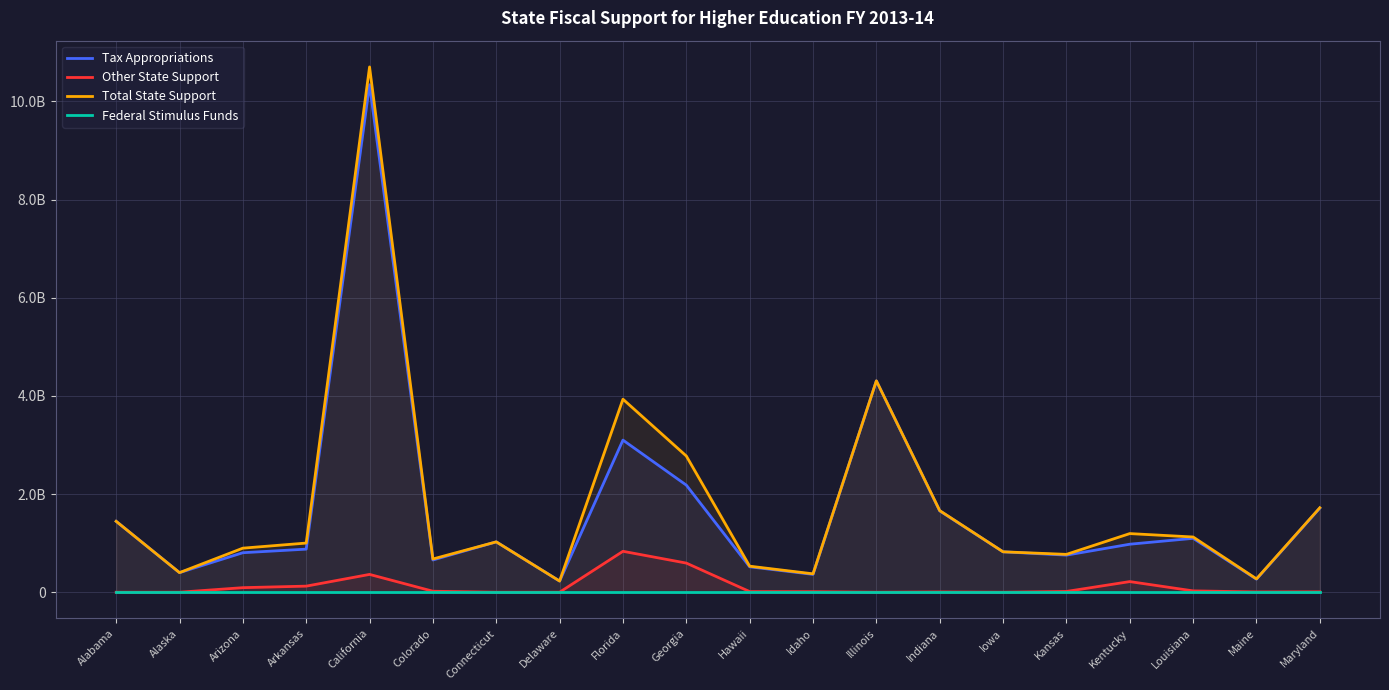

How many lines are shown in the chart?

4